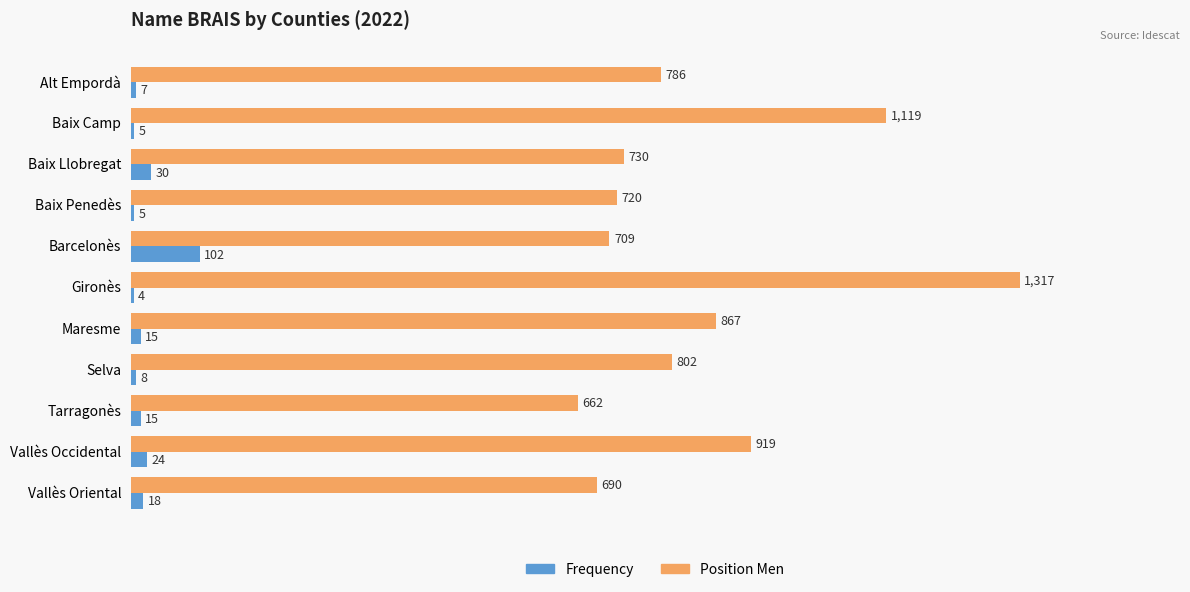

What are all the series names shown in the legend?

Frequency, Position Men